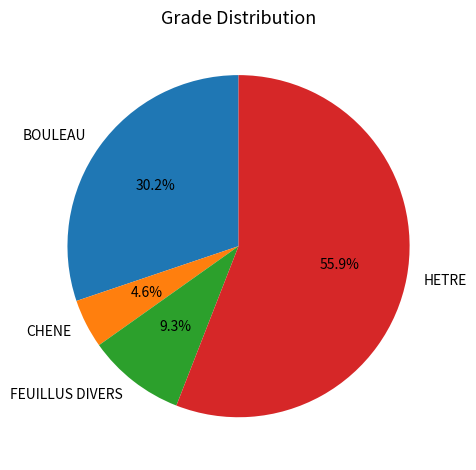

Is there any slice that represents more than half of the pie?

Yes